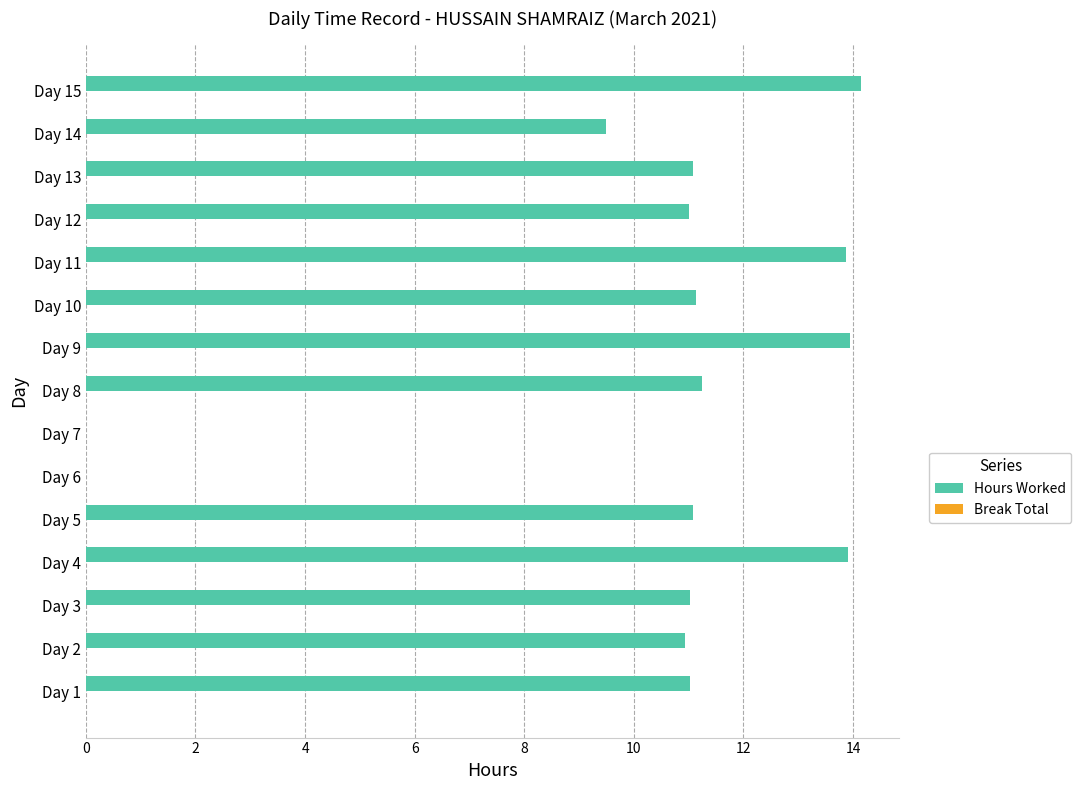

Approximately how many times larger is the value at Day 15 compared to Day 12?

1.3